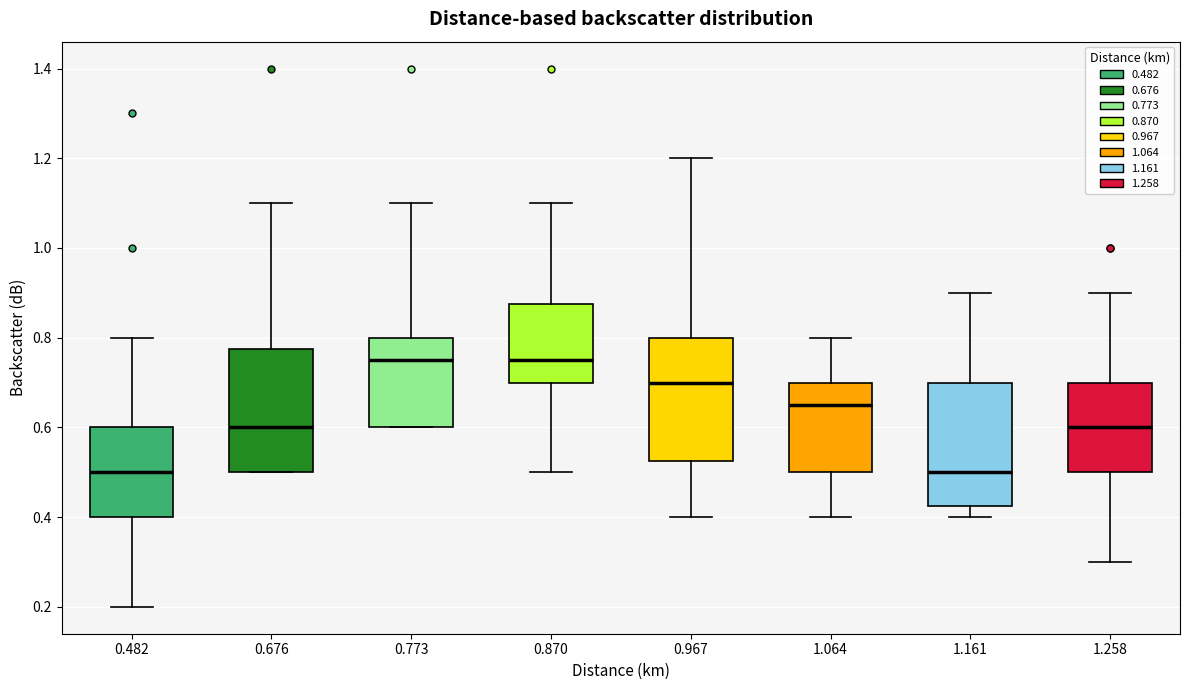

Where is the upper edge of the box at x = 0.870 on the y-axis? The values are not printed on the chart, so give them approximately, as read against the axis.

0.88